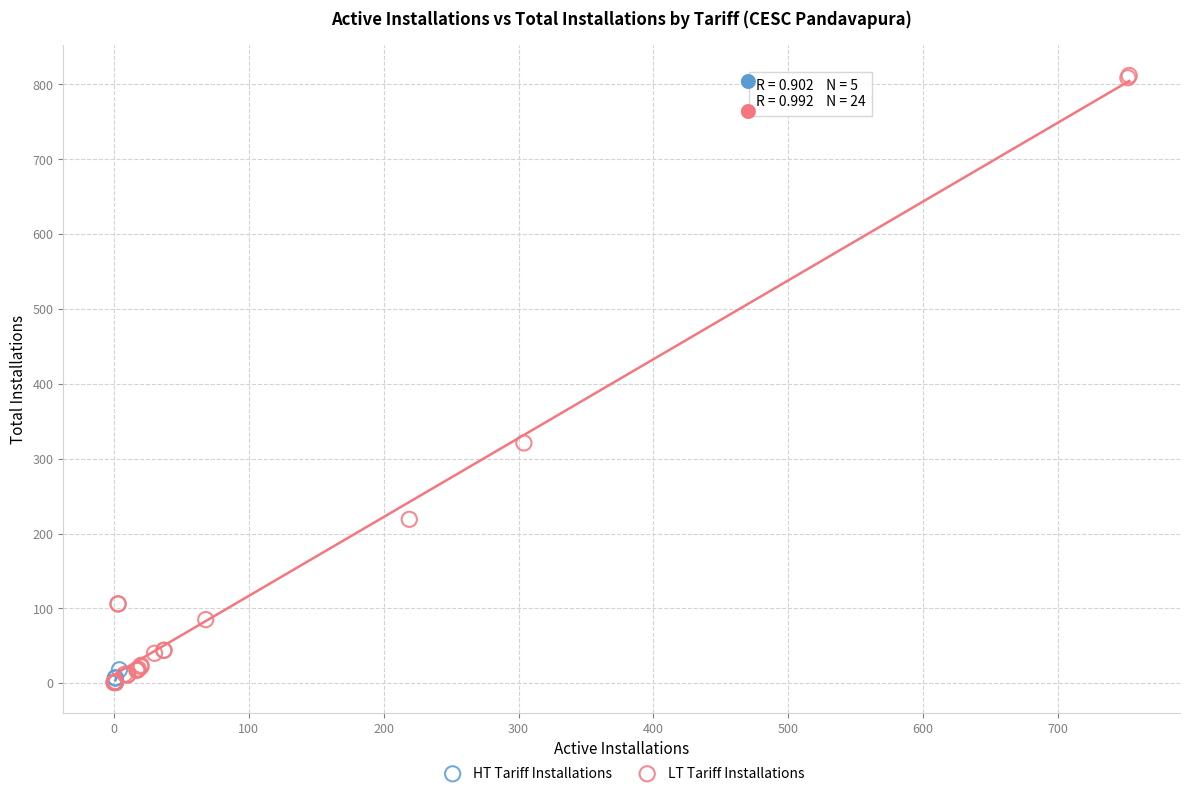

What are all the series names shown in the legend?

HT Tariff Installations, LT Tariff Installations